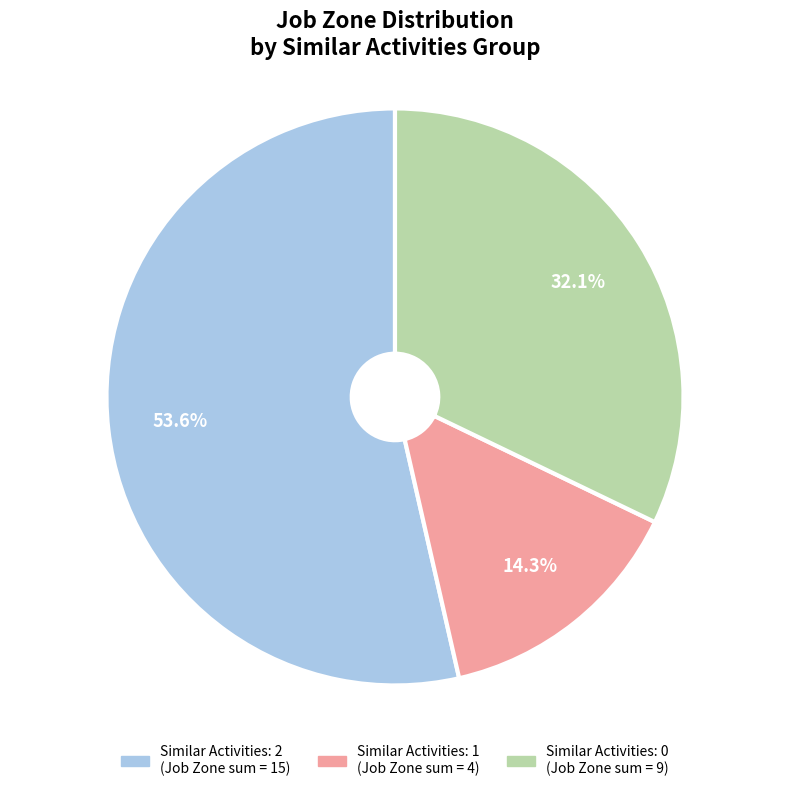

Count the number of slices in the pie.

3